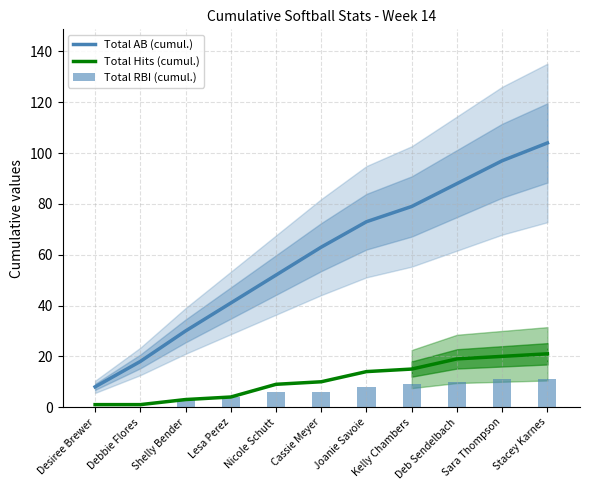

How many data points in Total RBI (cumul.) are above 6?

5